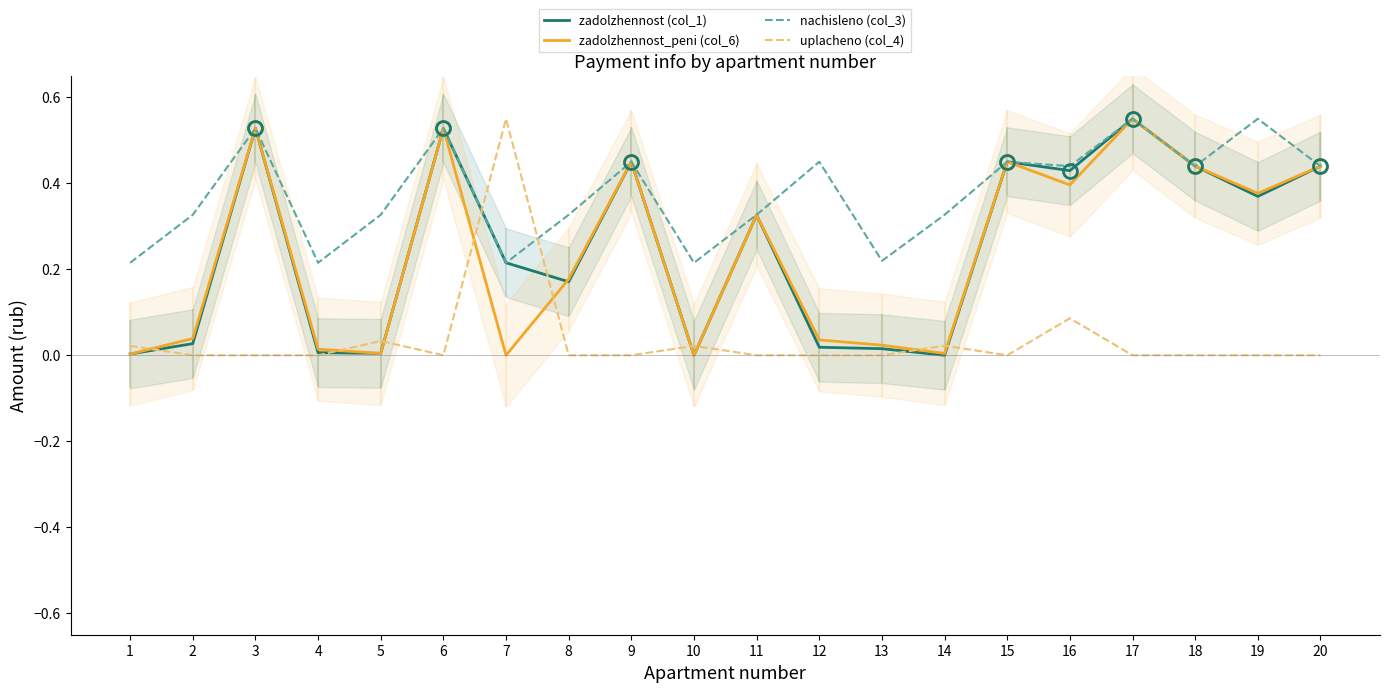

What is the difference between the maximum and second lowest values in the uplacheno (col_4) series?

0.6